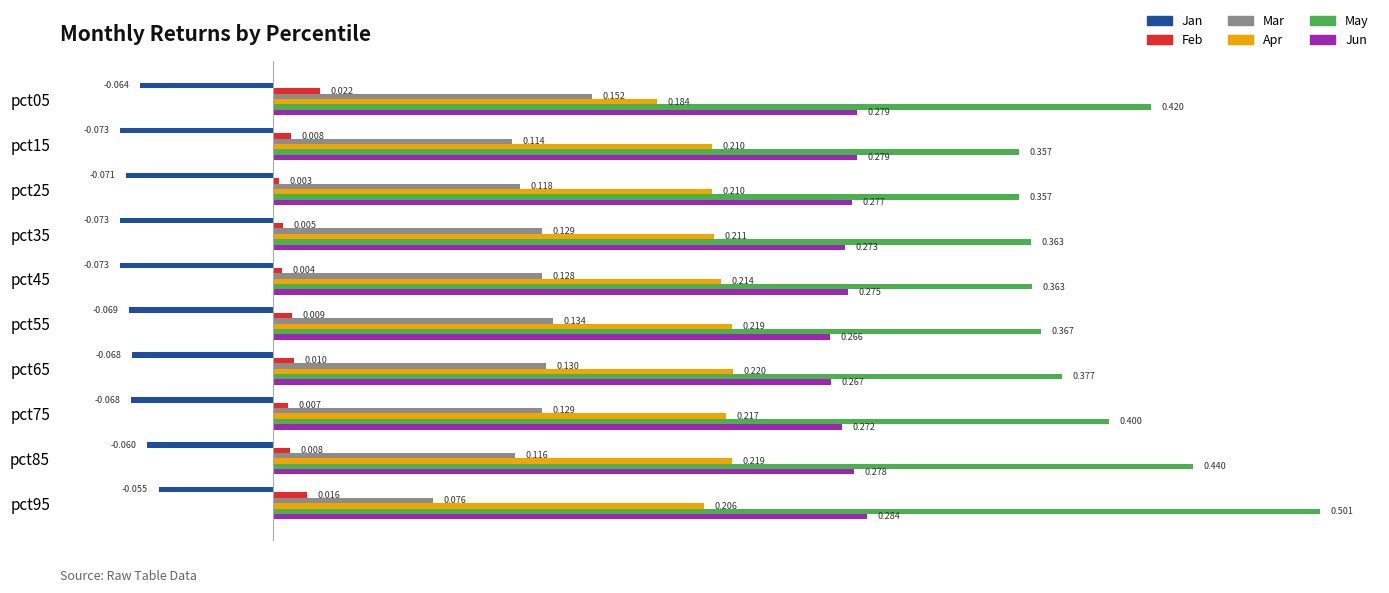

List the series in order of their peak value, lowest first.

Jan, Feb, Mar, Apr, Jun, May